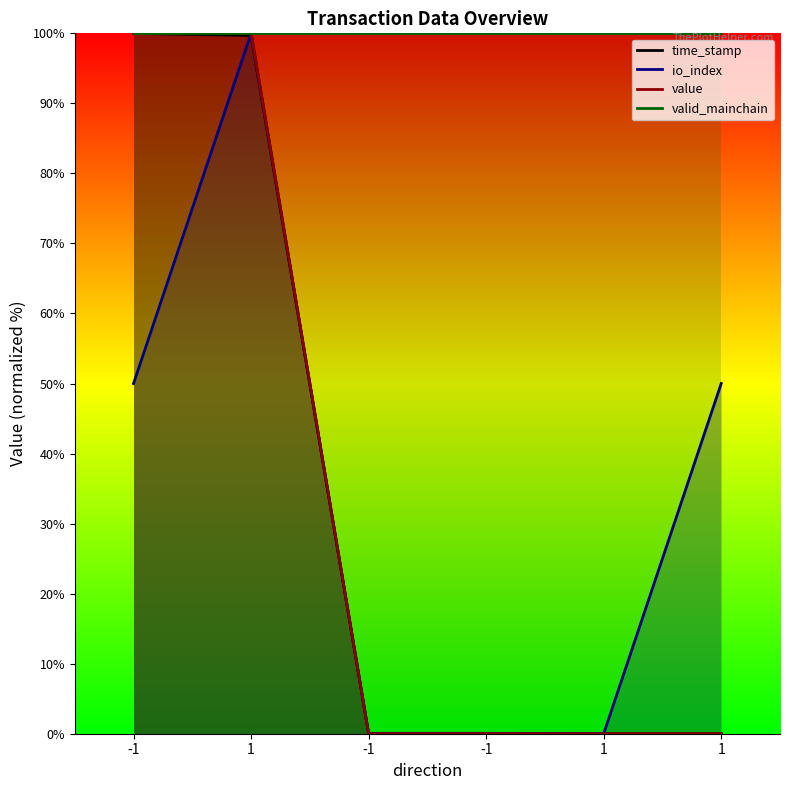

True or false: value and io_index intersect in this chart.

False